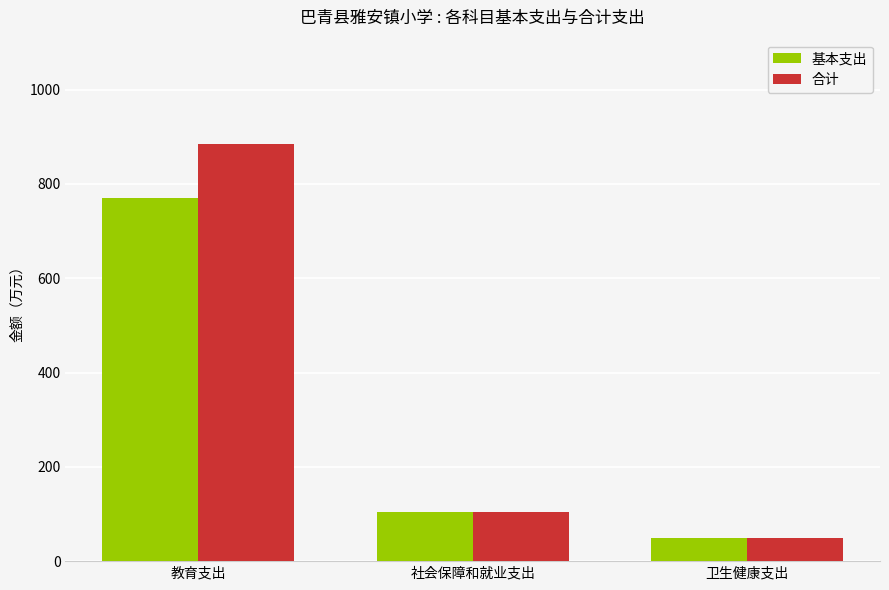

What is the total value across all series at 卫生健康支出?

96.4